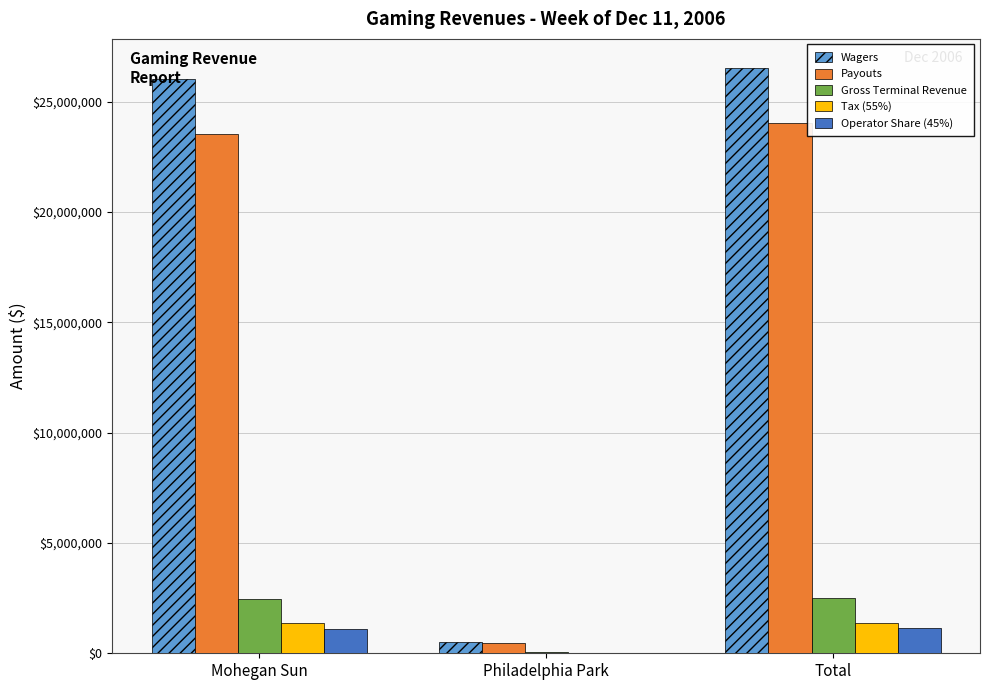

What is the spread (max minus min) of values at Philadelphia Park?

485000.2